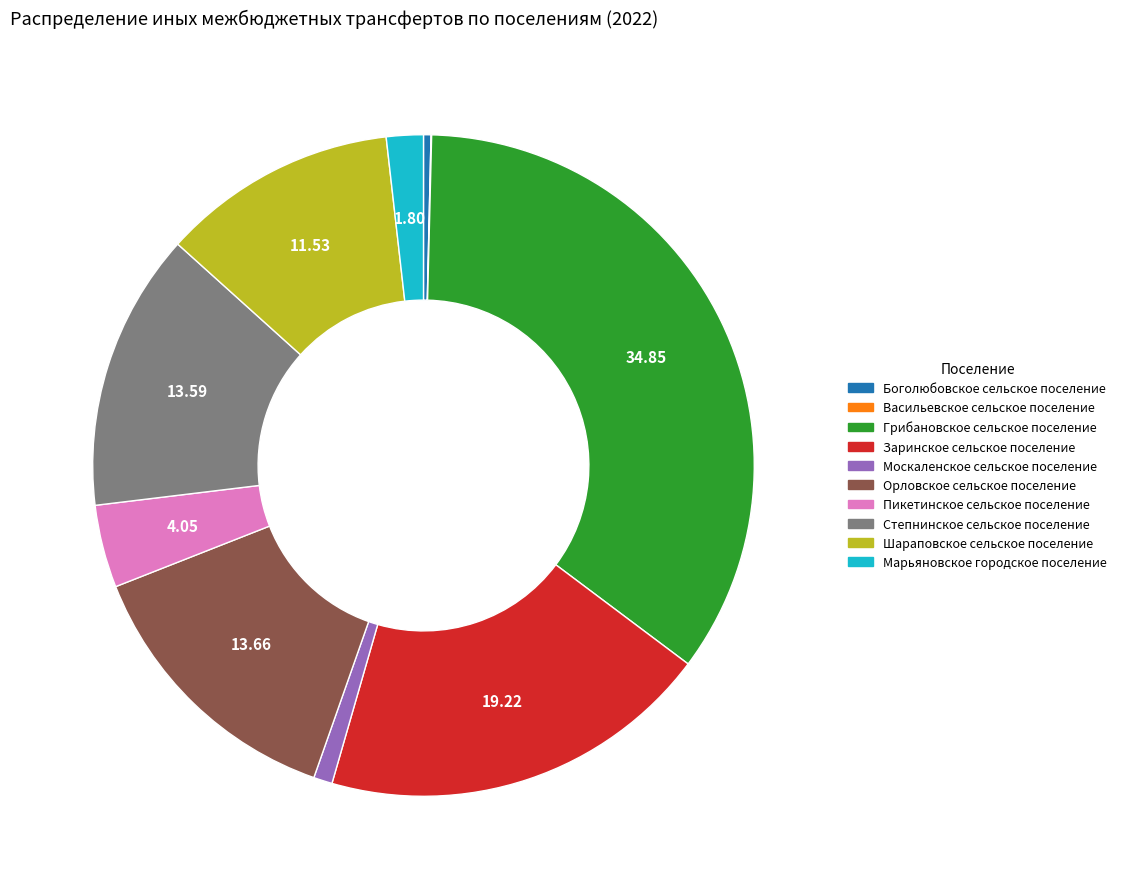

Combined, do Марьяновское городское поселение and Заринское сельское поселение account for over 50%?

No